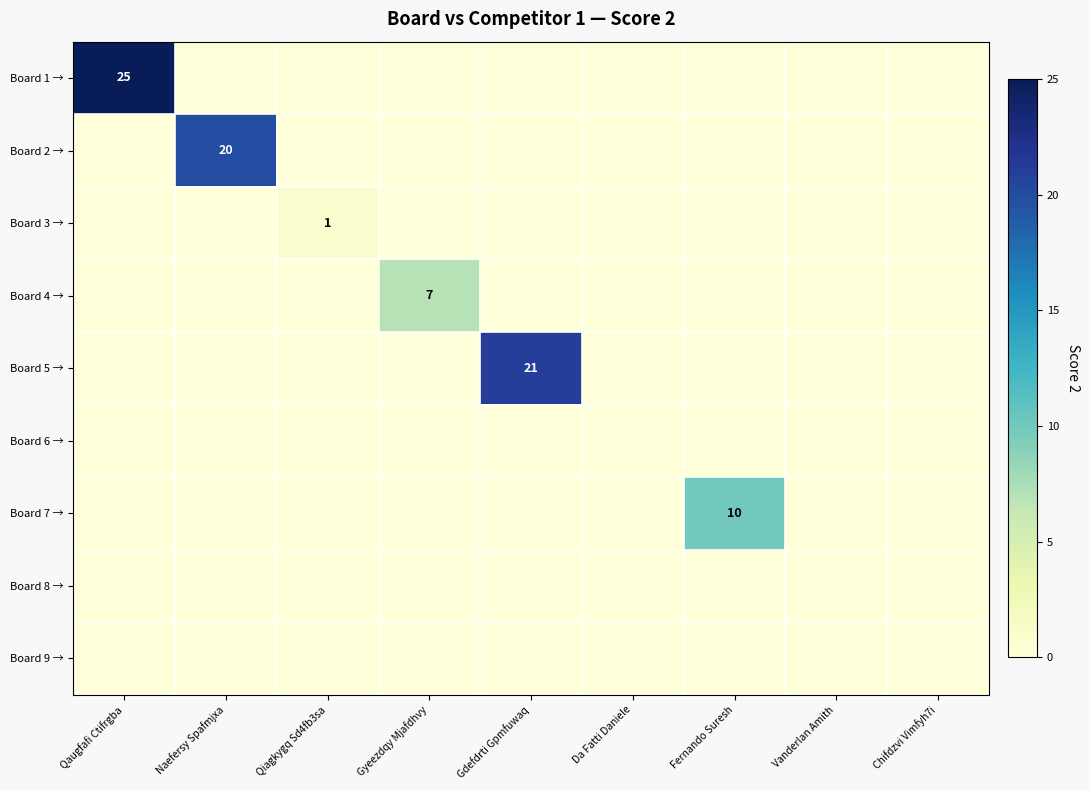

Is it true that Board 5 → equals 21 at Gdefdrti Gpmfuwaq?

True